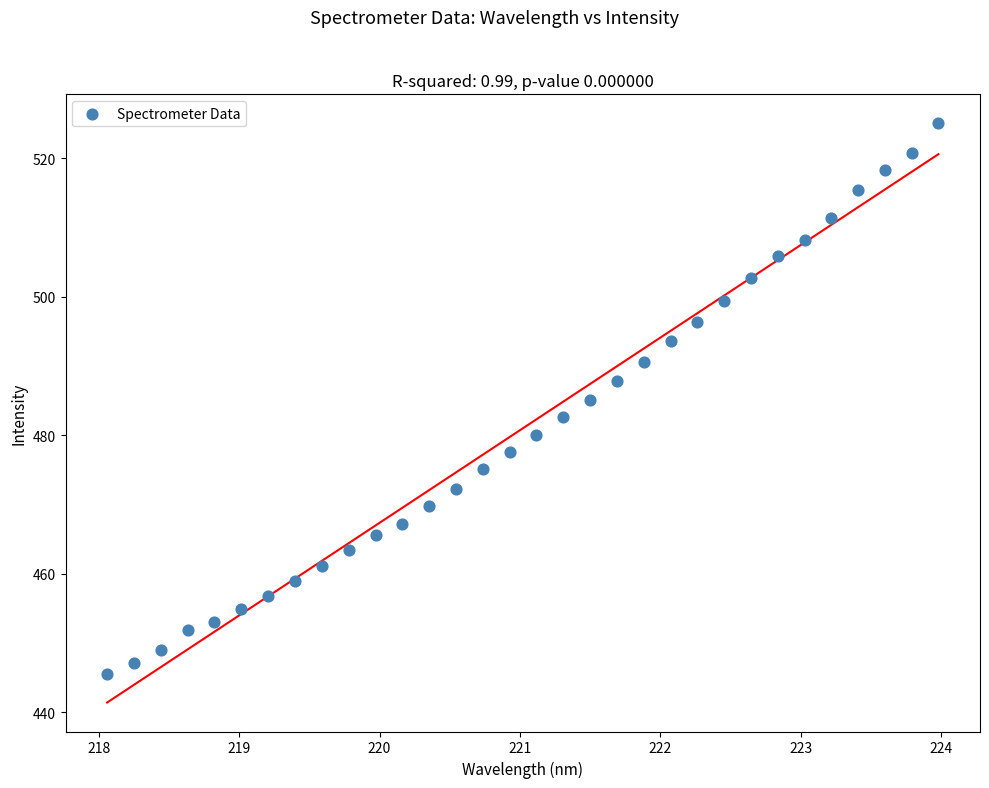

What is the range of Y values (max minus min)?

79.5